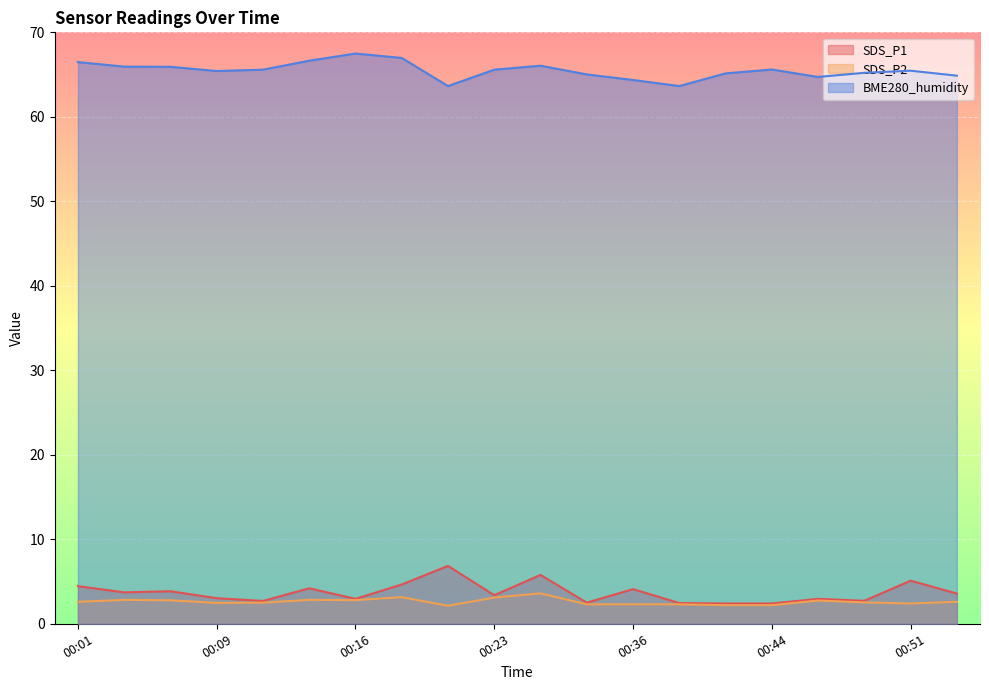

What is the approximate value of SDS_P2 at 00:28?

2.3